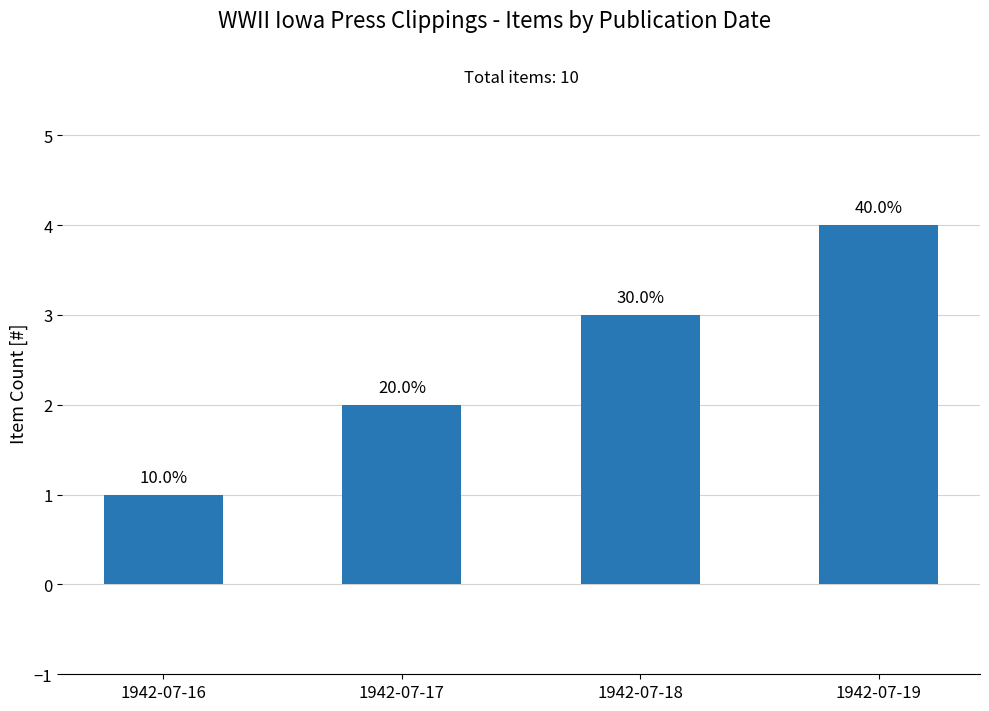

Reading left to right, list all the values displayed in this chart.

1	2	3	4